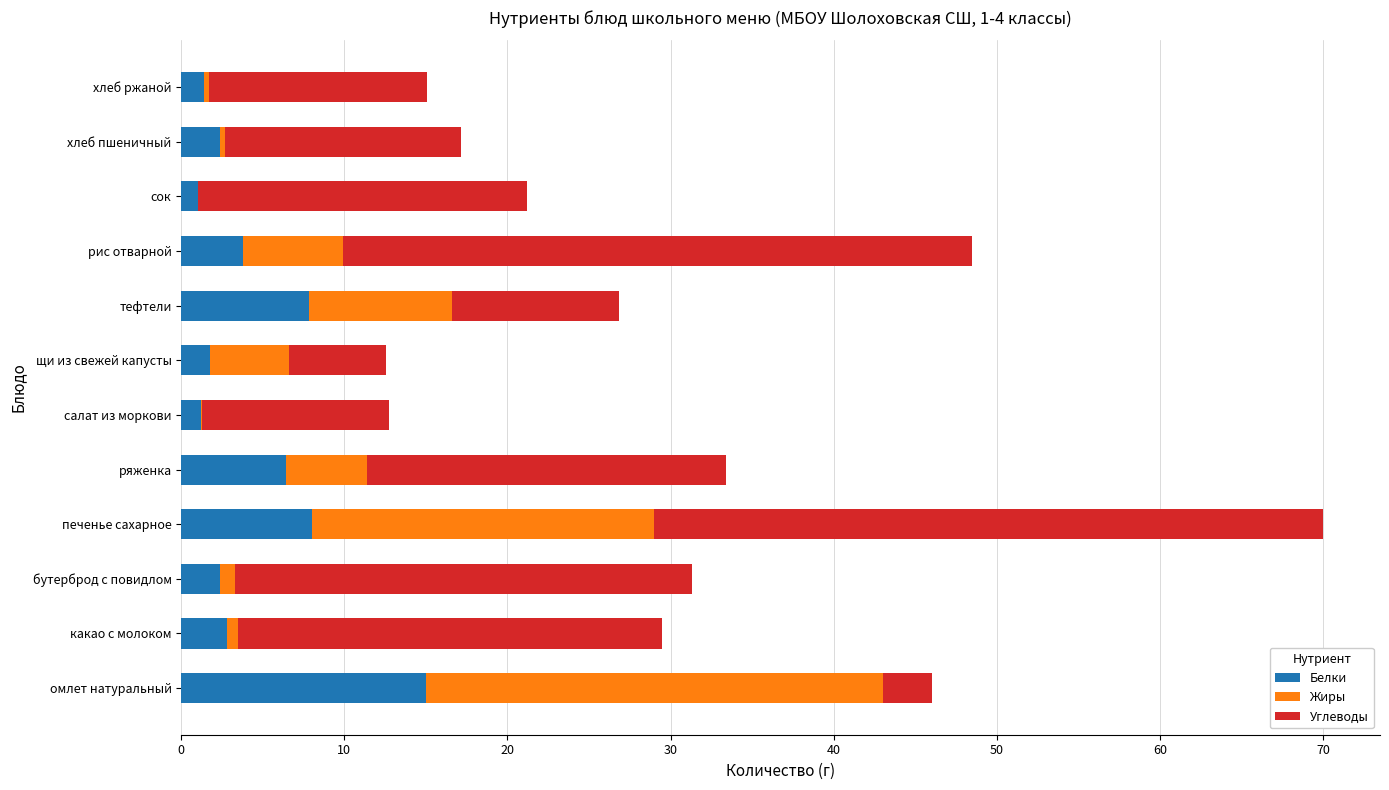

At which category is the sum across all series the highest?

печенье сахарное